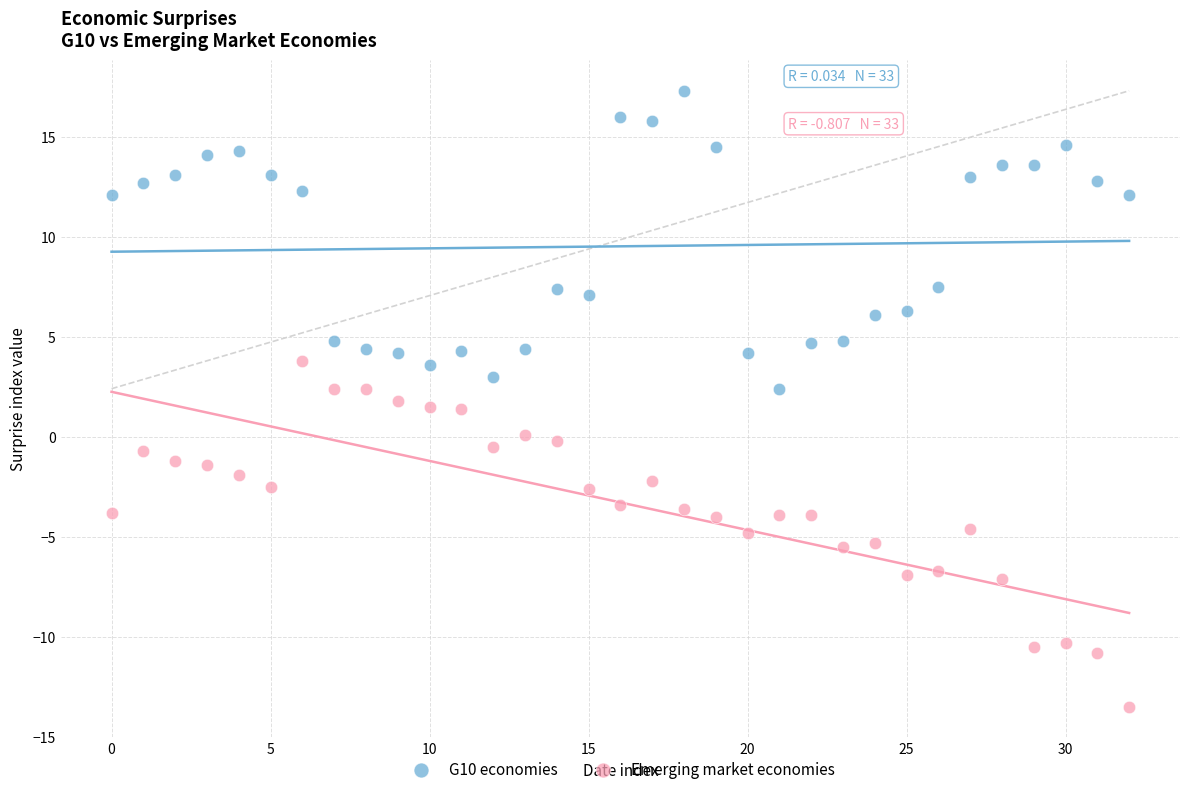

Across all data points, what is the range of Y values (max minus min)?

30.8